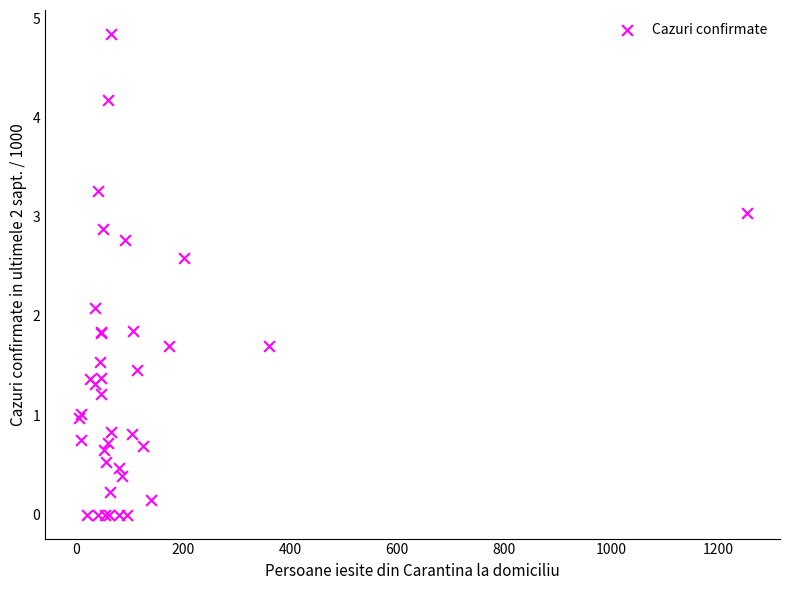

What Y value in the scatter plot is closest to 2?

2.1